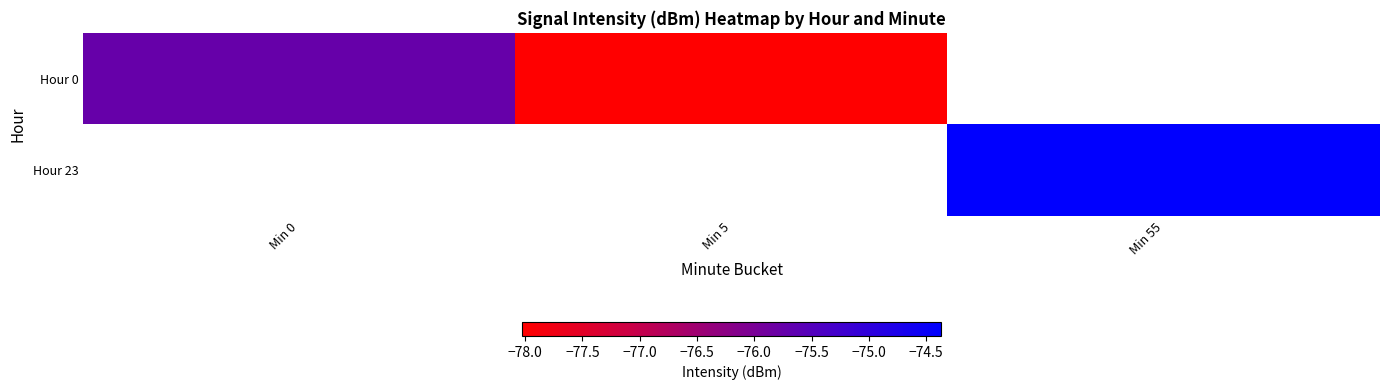

Which category has the lowest value in the Hour 0 series?

Min 5